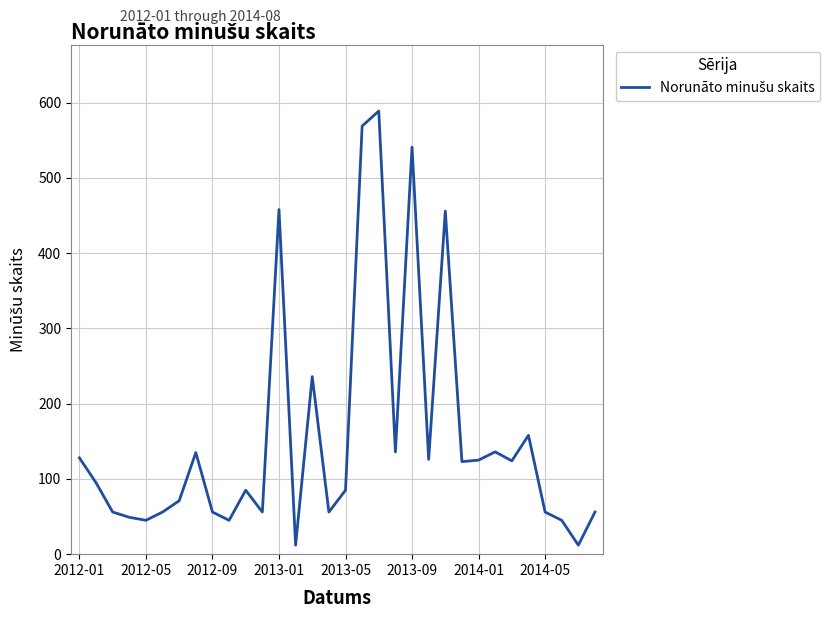

What is the difference between the maximum and minimum values?

577